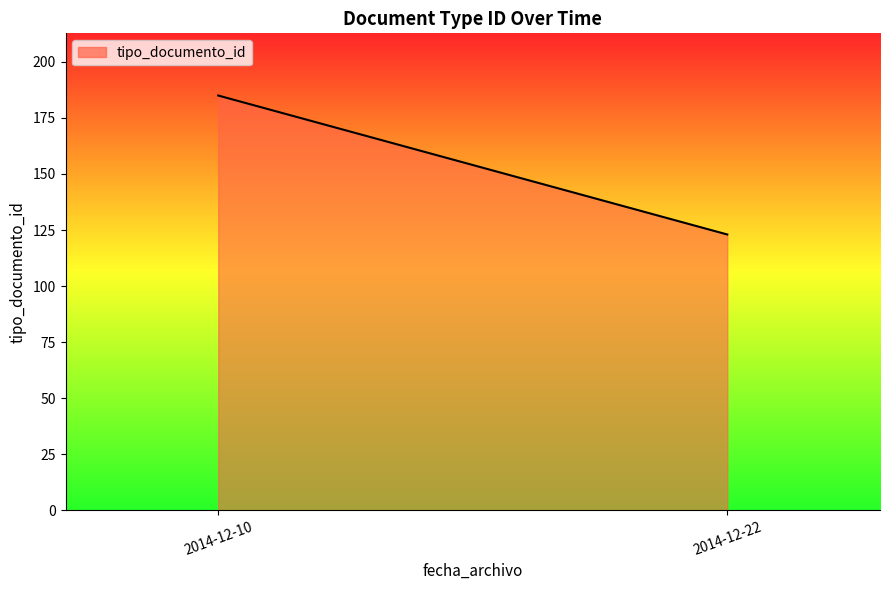

At which category does the chart reach its minimum across all series?

2014-12-22